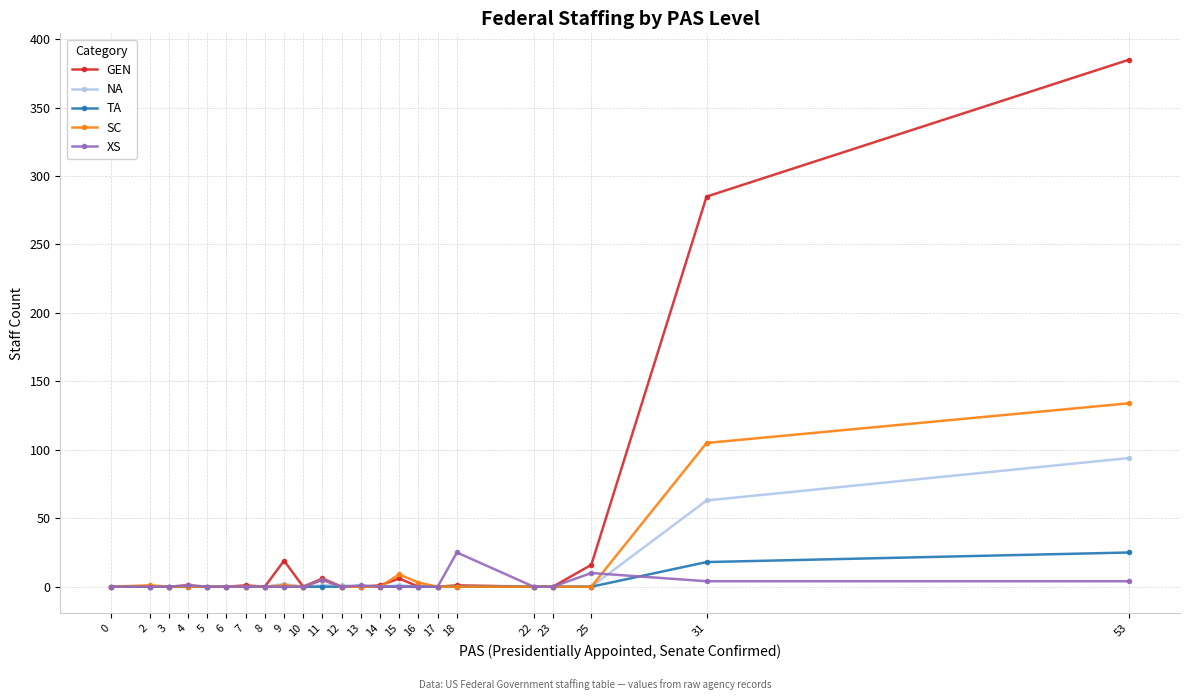

Which series has the widest spread of values?

GEN